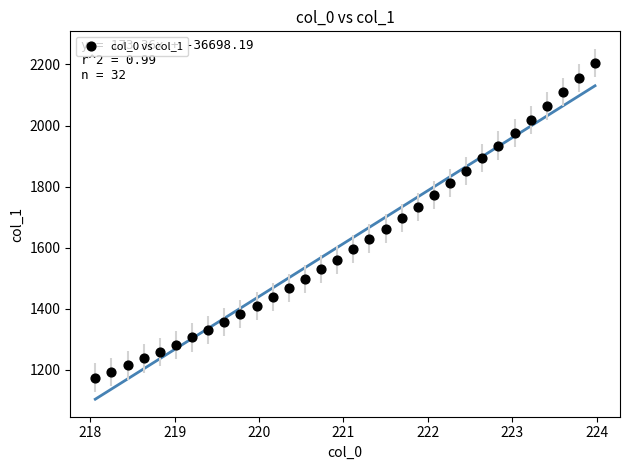

What is the range of Y values (max minus min)?

1030.2